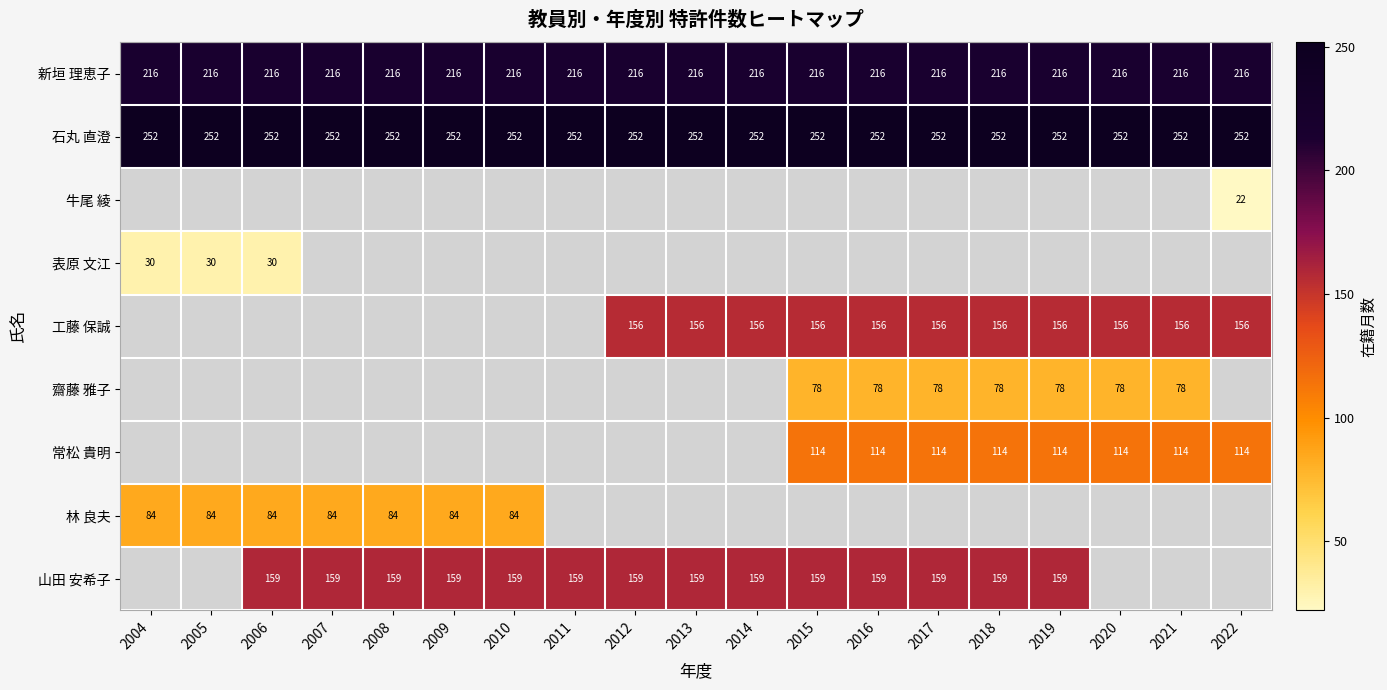

True or false: 林 良夫 has a value of 35 at 2007.

False